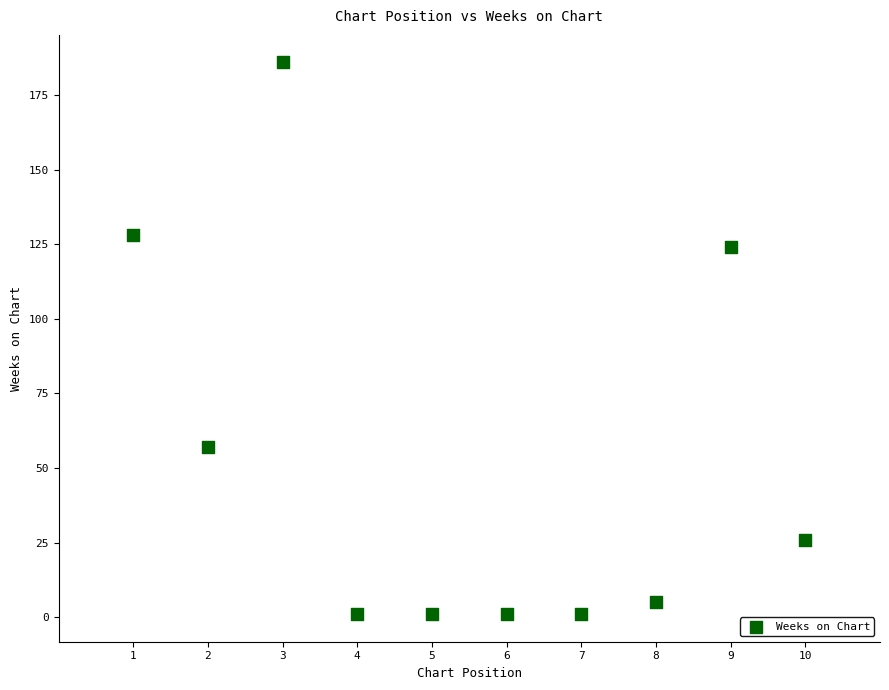

What is the range of X values (max minus min)?

9